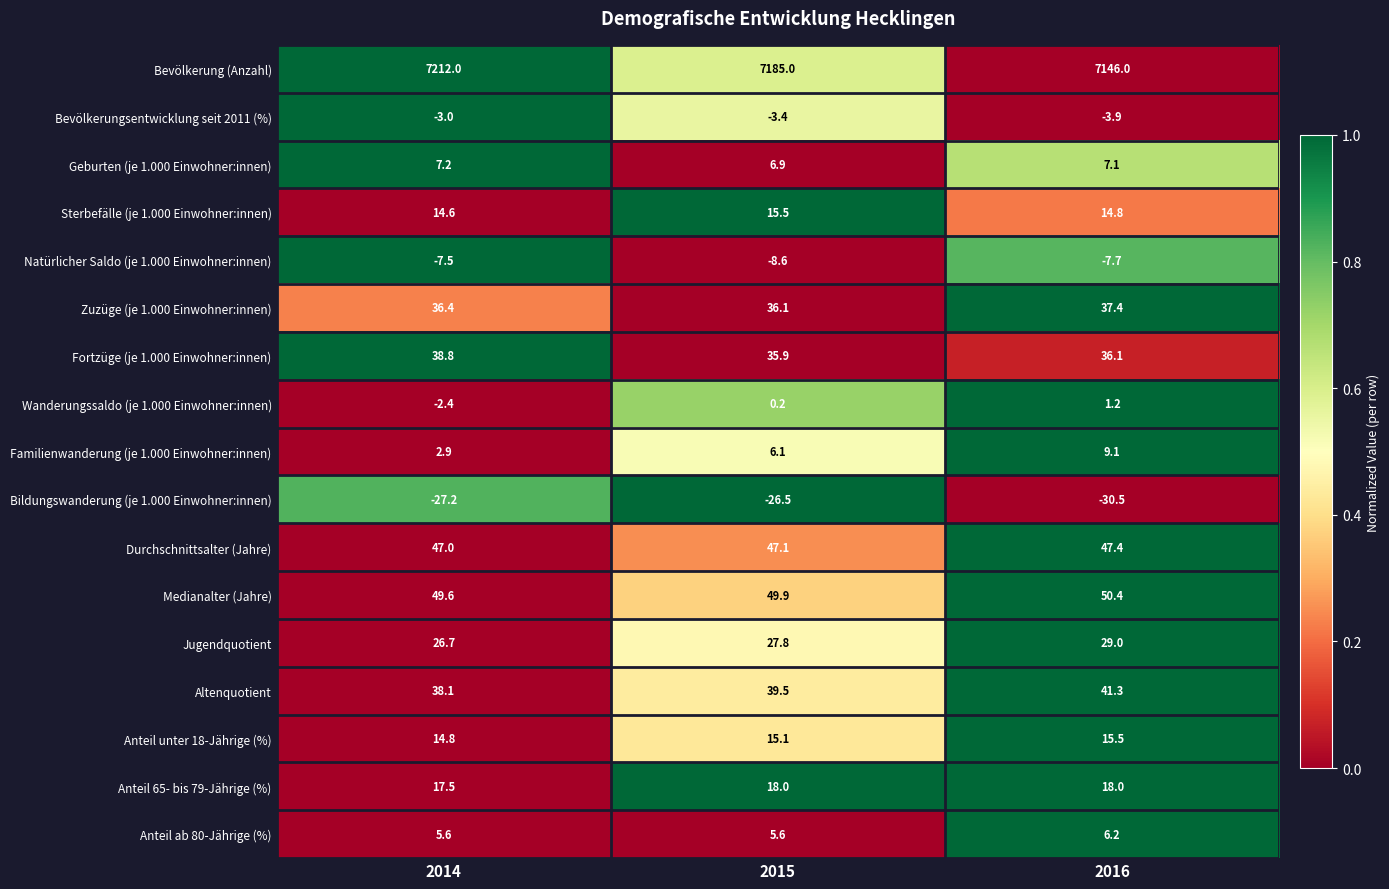

What is the sum of all Wanderungssaldo (je 1.000 Einwohner:innen) values?

-1.0